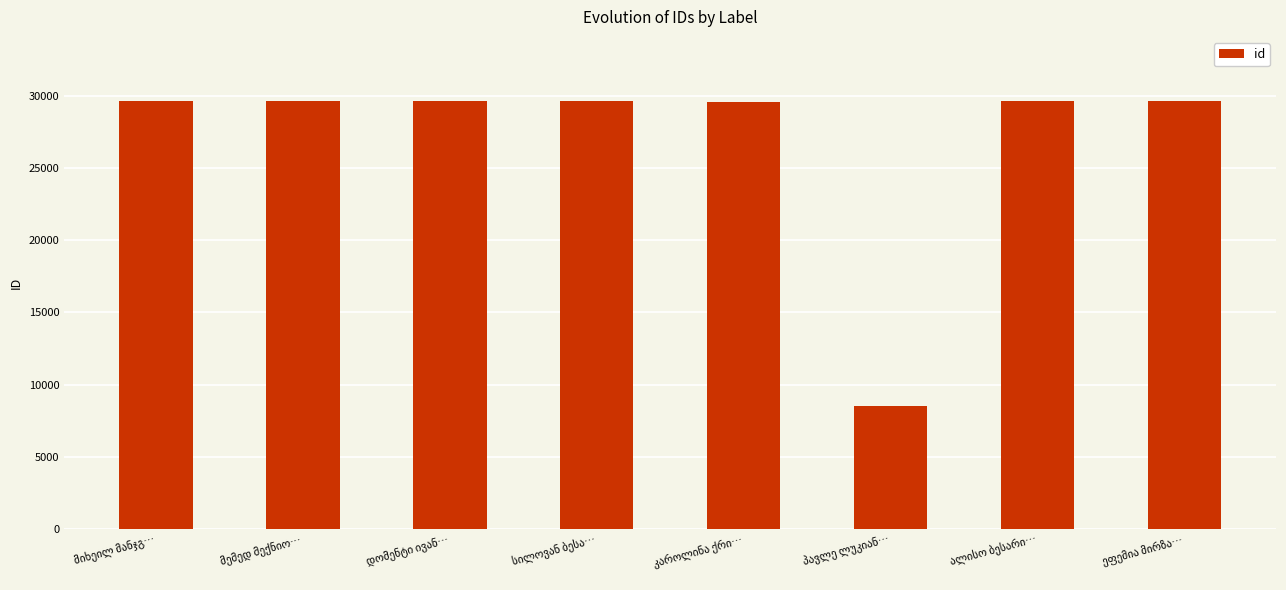

What is the value of the 5th bar from the left?

29621